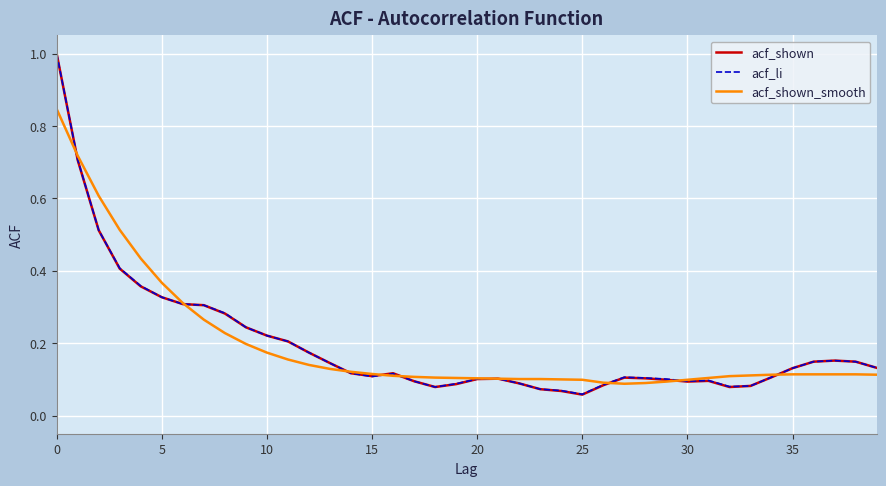

True or false: acf_shown has more than 1 points higher than both neighbors.

True